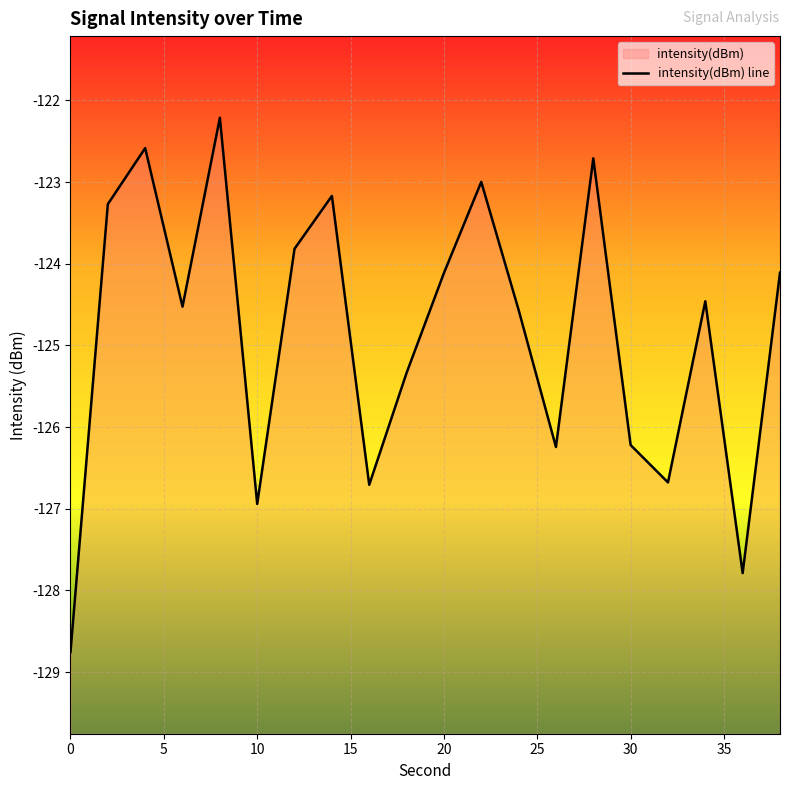

Reading left to right, transcribe all the data shown in this chart.

-128.8	-123.3	-122.6	-124.5	-122.2	-126.9	-123.8	-123.2	-126.7	-125.3	-124.1	-123.0	-124.6	-126.2	-122.7	-126.2	-126.7	-124.5	-127.8	-124.1